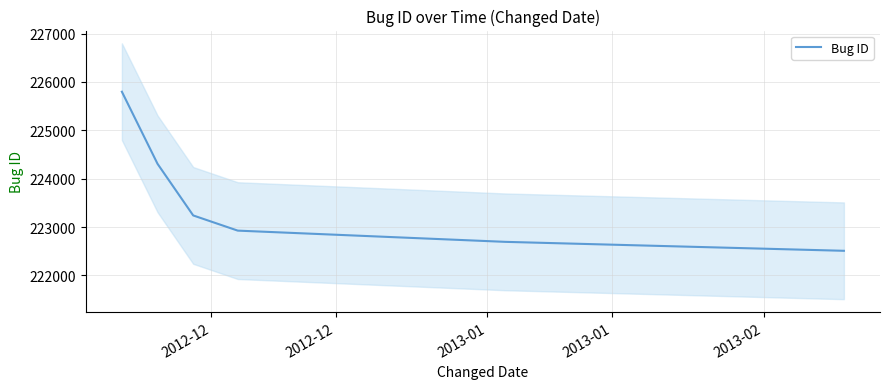

Does the chart display data point markers on the line(s)?

No